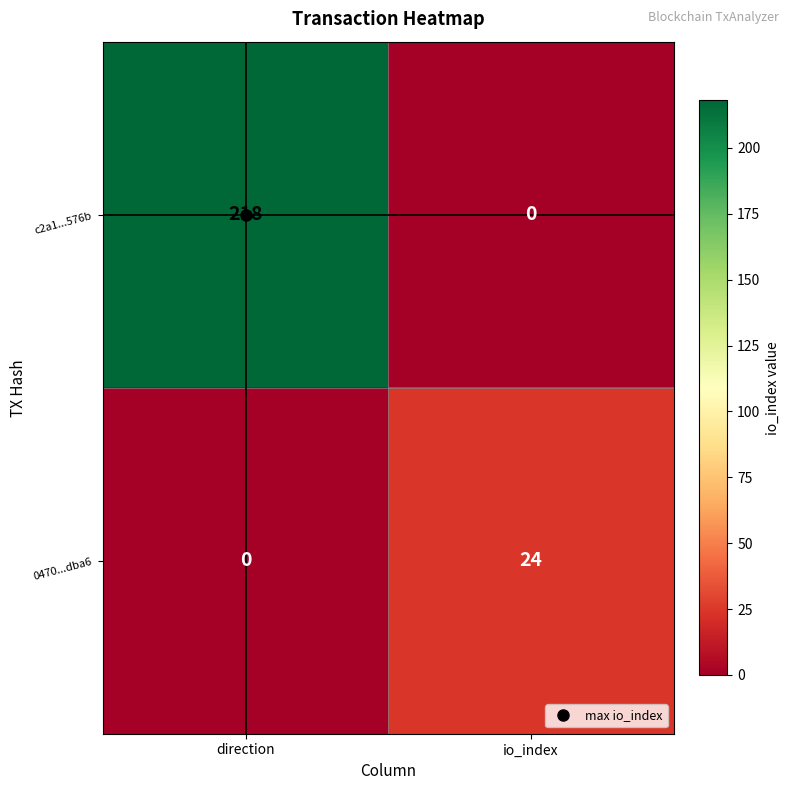

What is the difference between the highest and lowest values at direction?

218